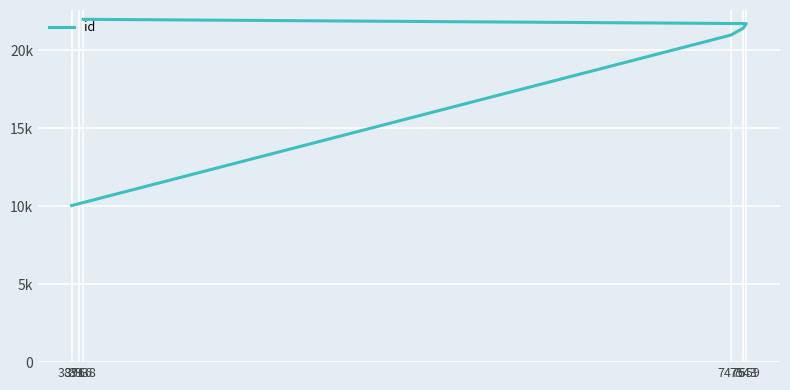

Reading right to left, list all the values displayed in this chart.

3938=21992	7559=21718	7543=21428	7476=20984	3916=10167	3876=10044